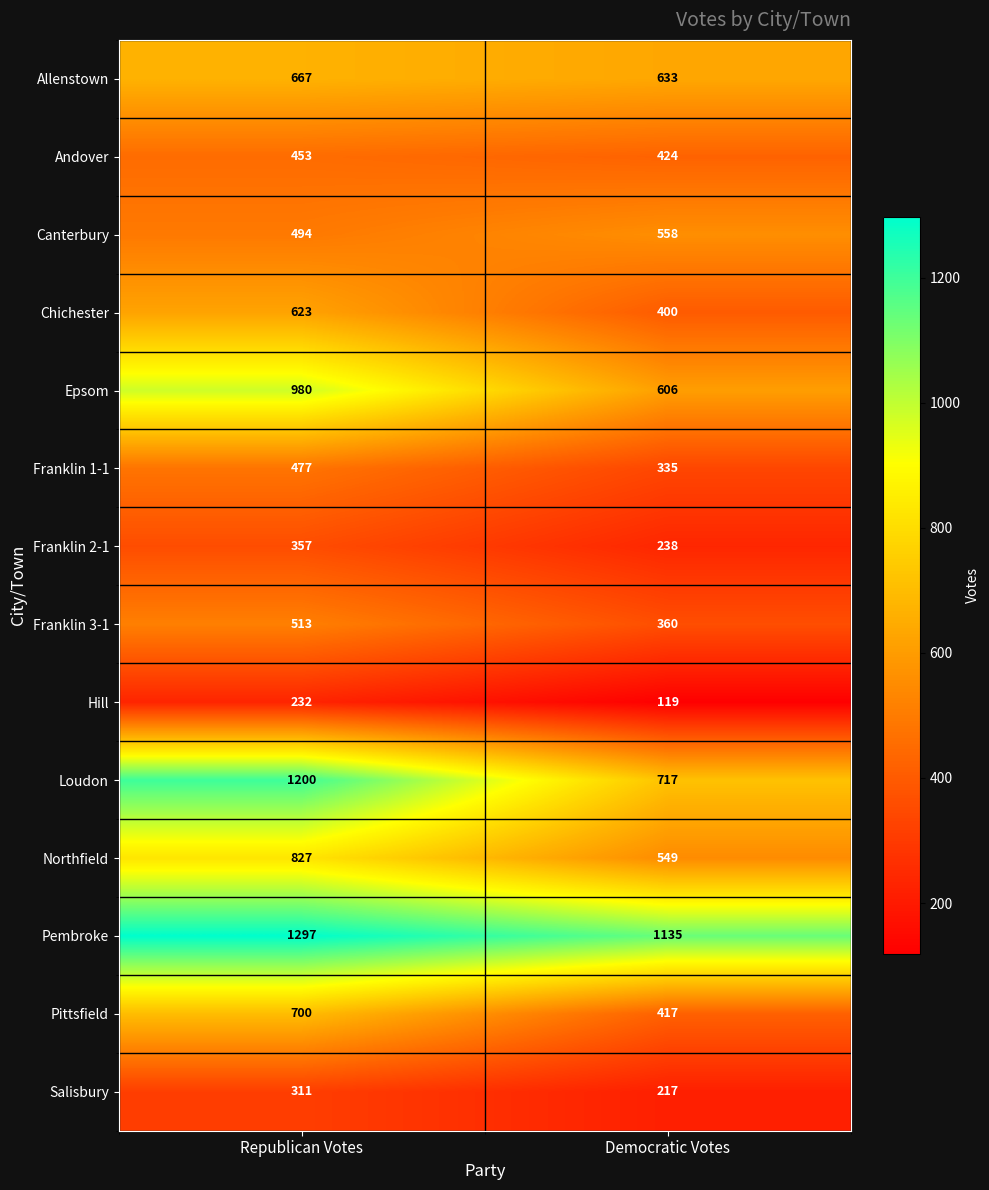

At how many categories does at least one series exceed 1249?

1